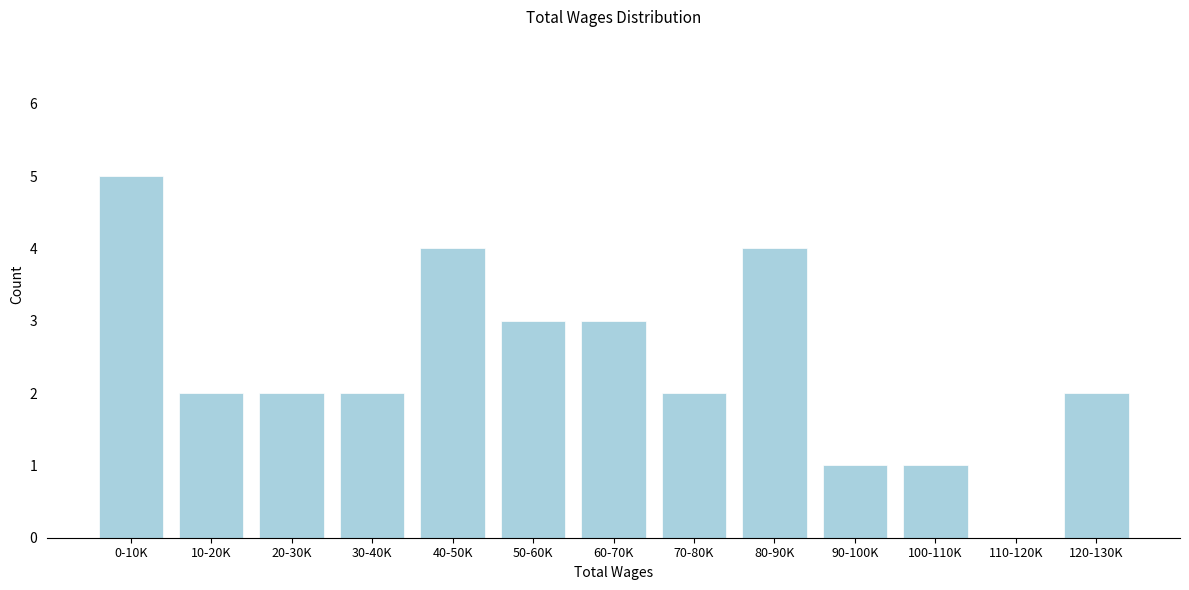

Reading left to right, what are all the values shown in this chart?

0-10K=5	10-20K=2	20-30K=2	30-40K=2	40-50K=4	50-60K=3	60-70K=3	70-80K=2	80-90K=4	90-100K=1	100-110K=1	110-120K=0	120-130K=2